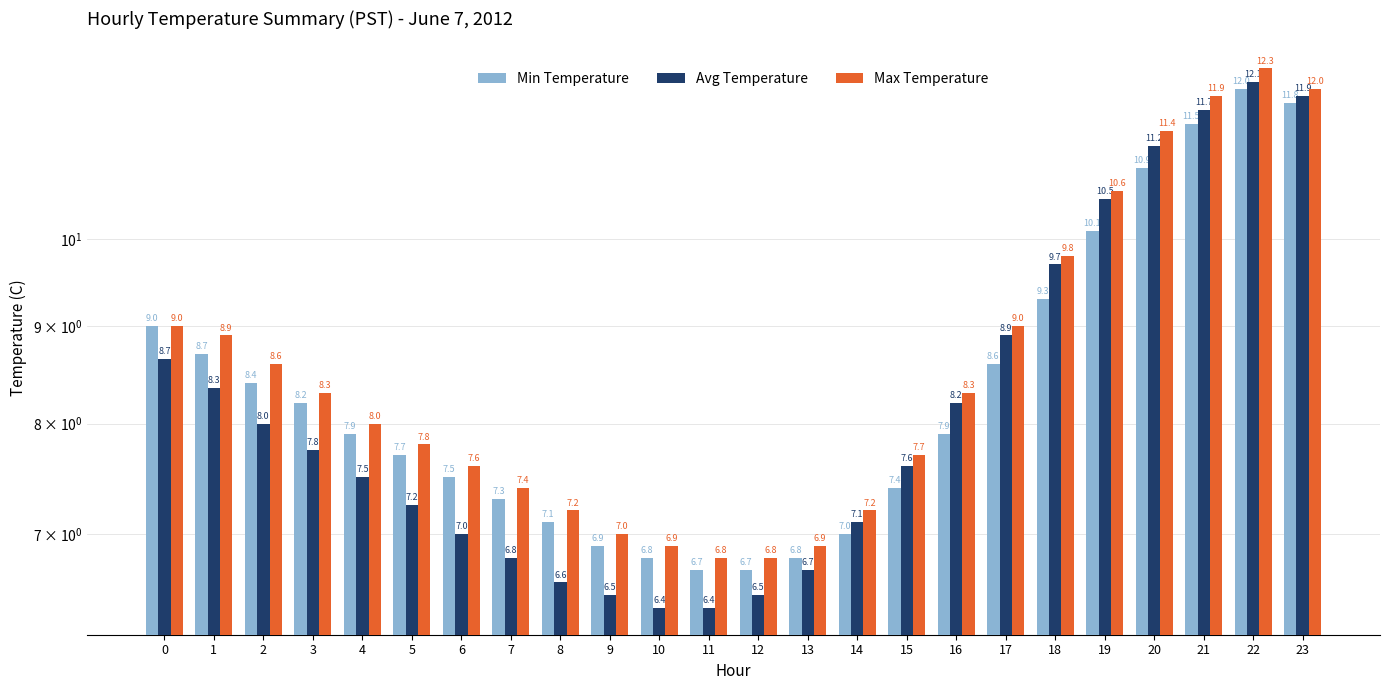

Is the value of Min Temperature at 2 greater than the value of Avg Temperature at 6?

Yes